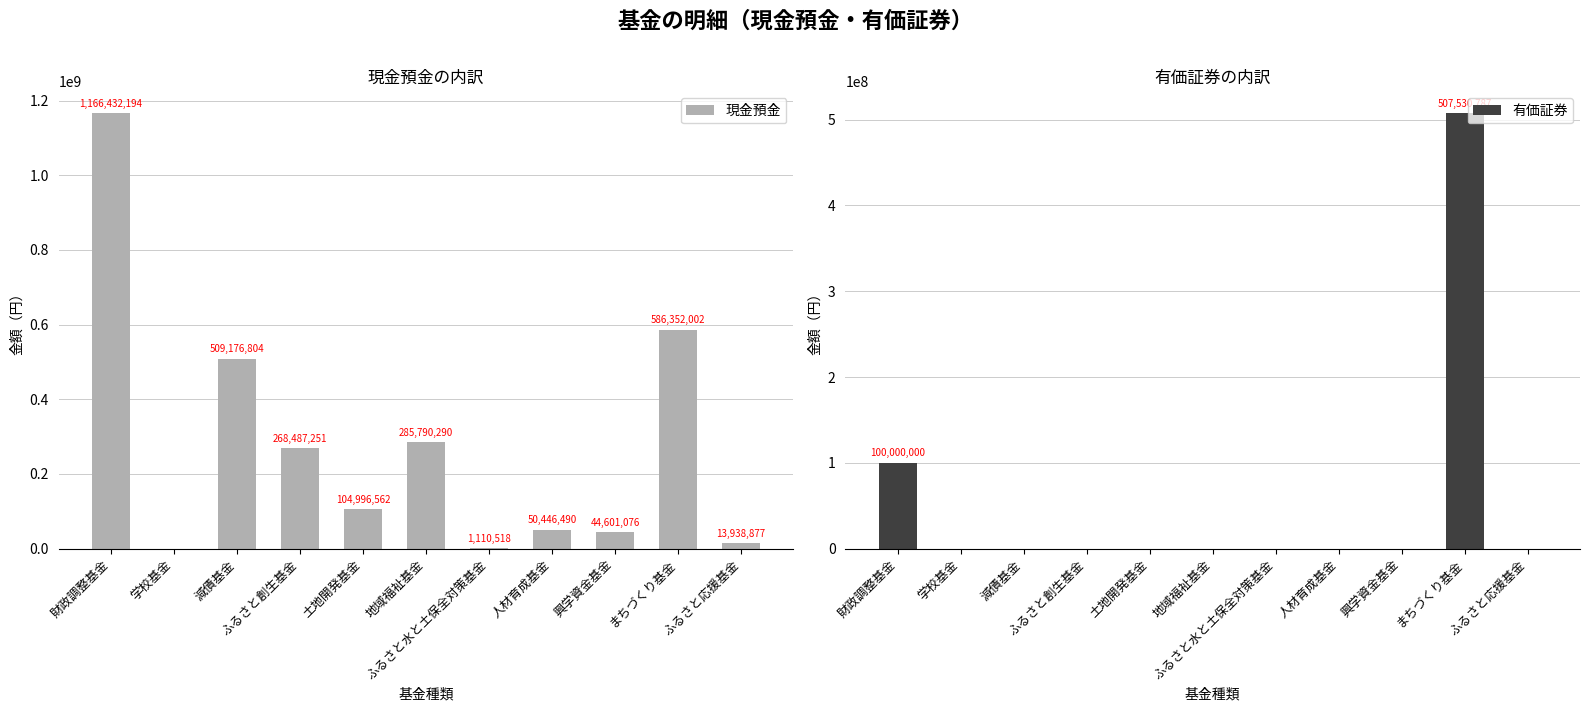

What are all the series names shown in the legend?

現金預金, 有価証券